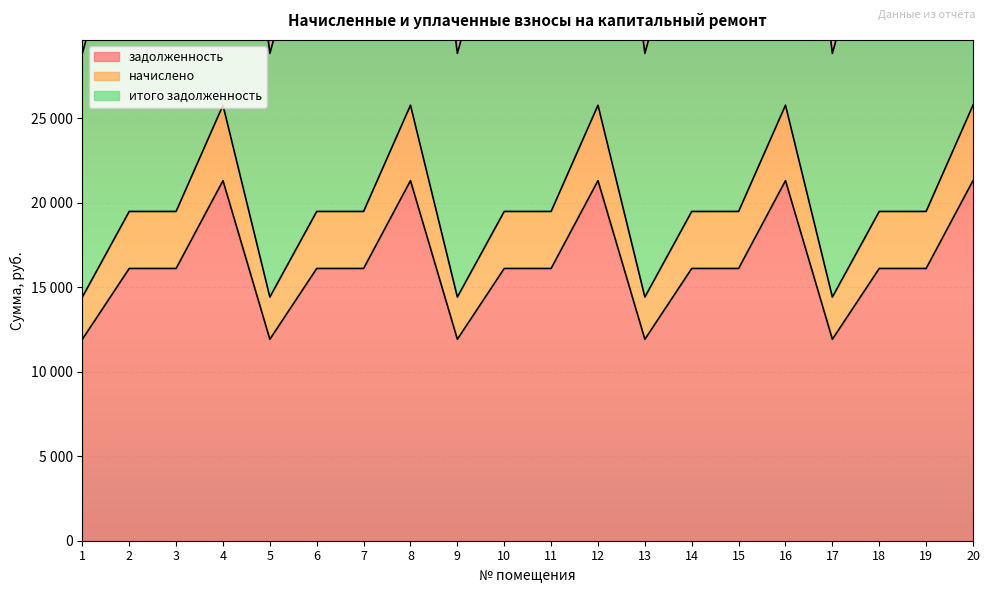

The value of итого задолженность at 16 is 51545.8. True or false?

True